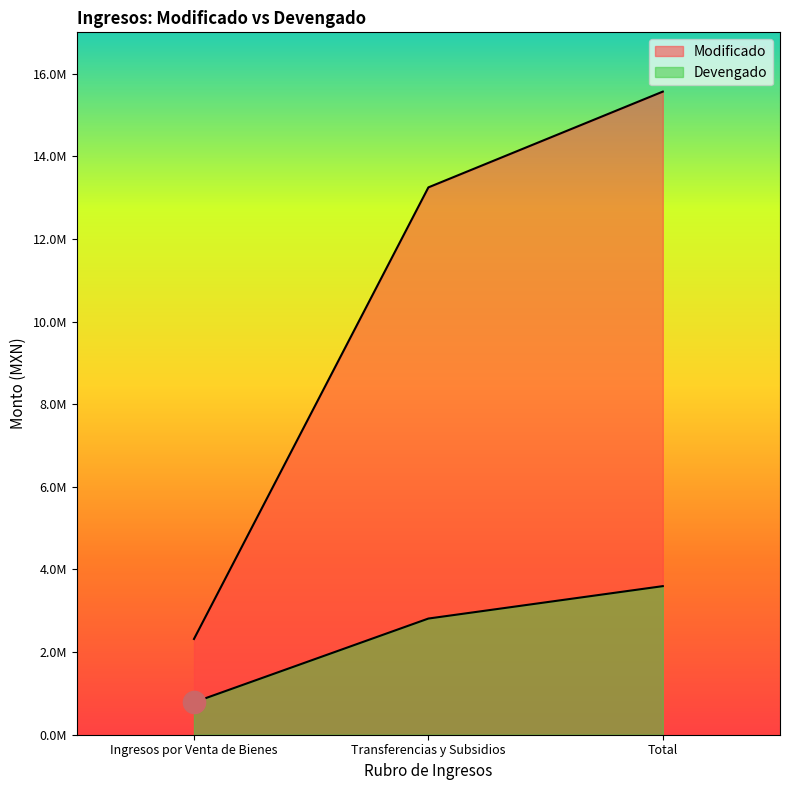

What is the greatest value displayed?

15565223.3